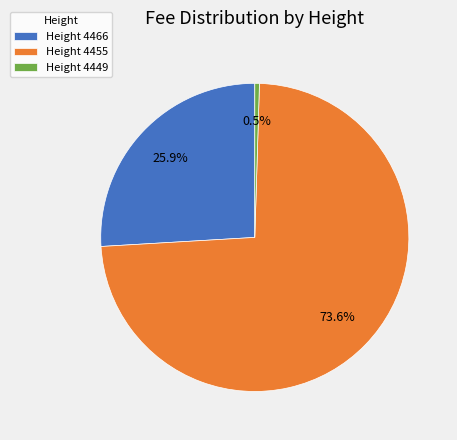

Combined, what portion of the pie is Height 4449 and Height 4466?

26.4%